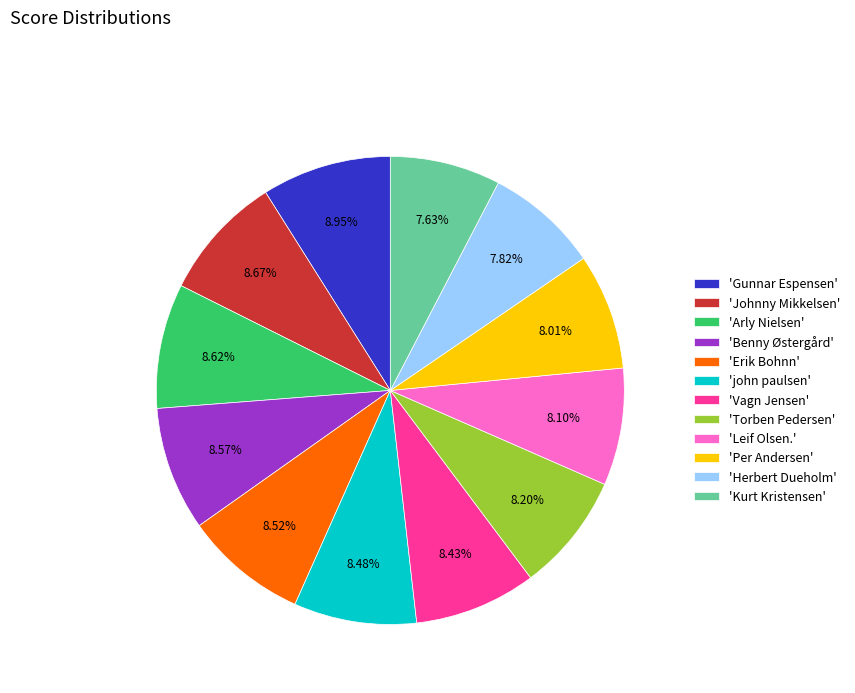

Is the sum of 'Vagn Jensen' and 'Gunnar Espensen' greater than half?

No